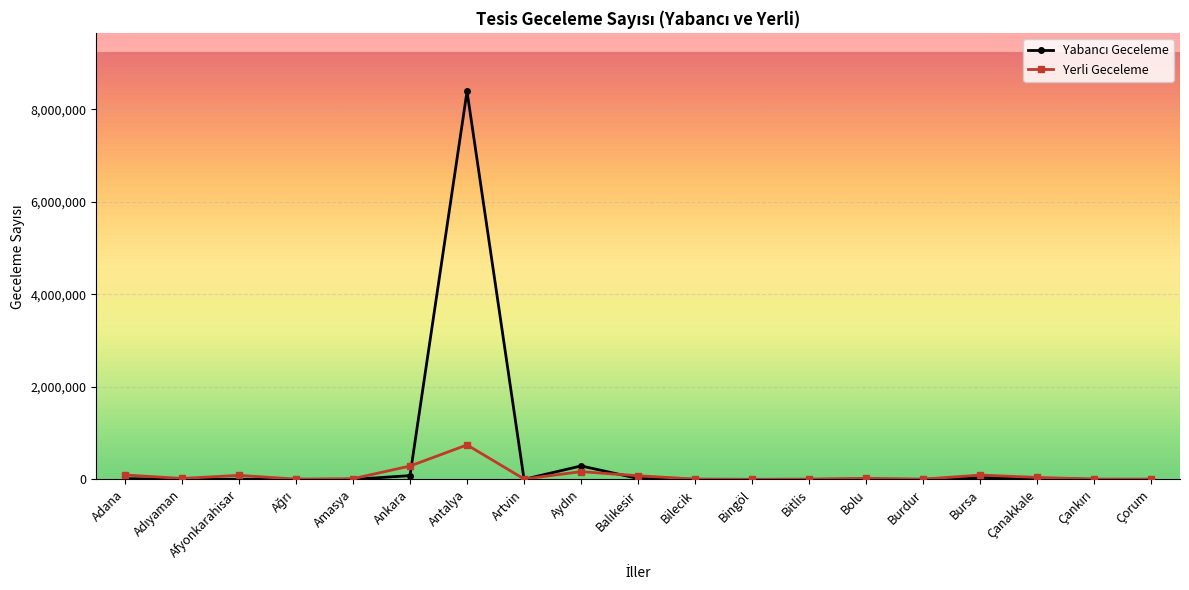

How many interior local valleys does the Yabancı Geceleme series have?

5